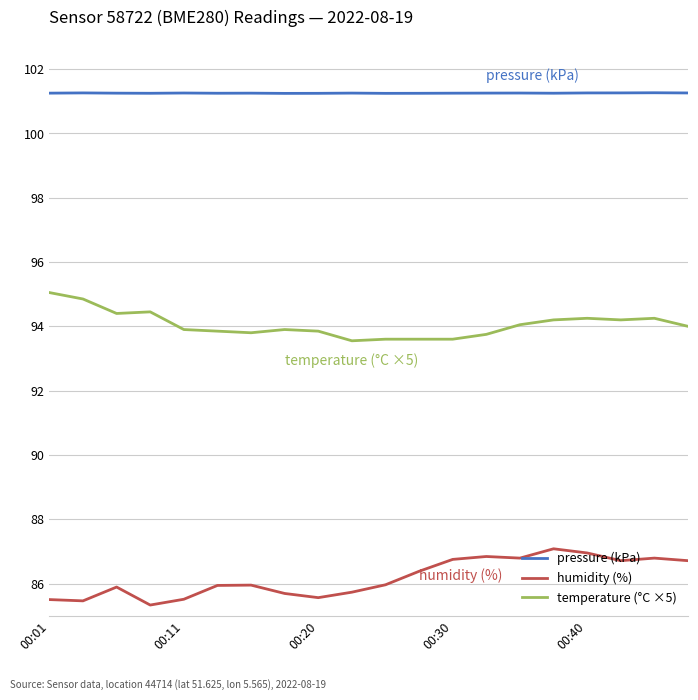

True or false: temperature (°C ×5) and humidity (%) cross at least once.

False